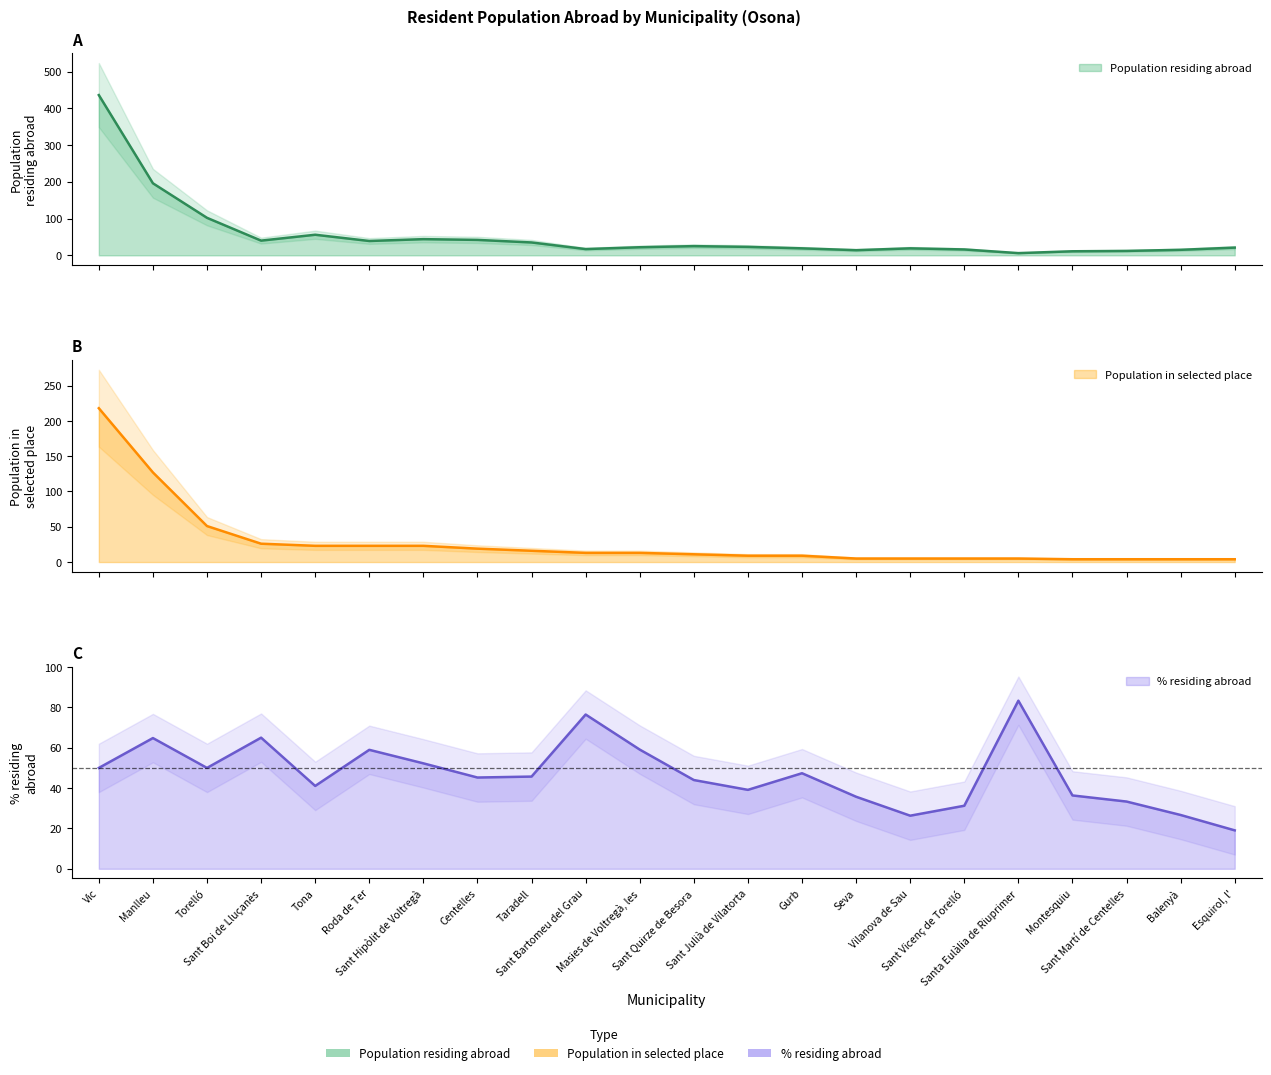

What is the sum of the Population residing abroad values at Centelles and Masies de Voltregà, les?

64.0